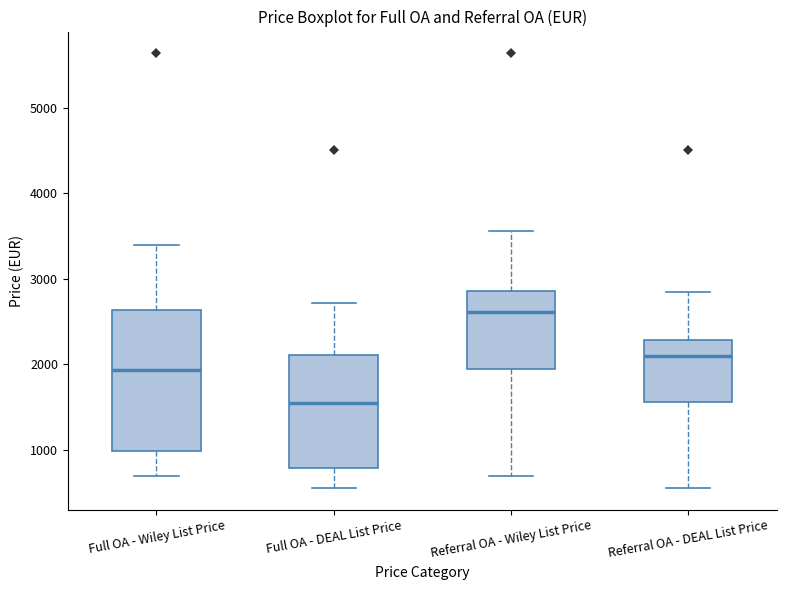

Where does the median line of the box for Full OA - Wiley List Price sit on the y-axis? The values are not printed on the chart, so give them approximately, as read against the axis.

1900